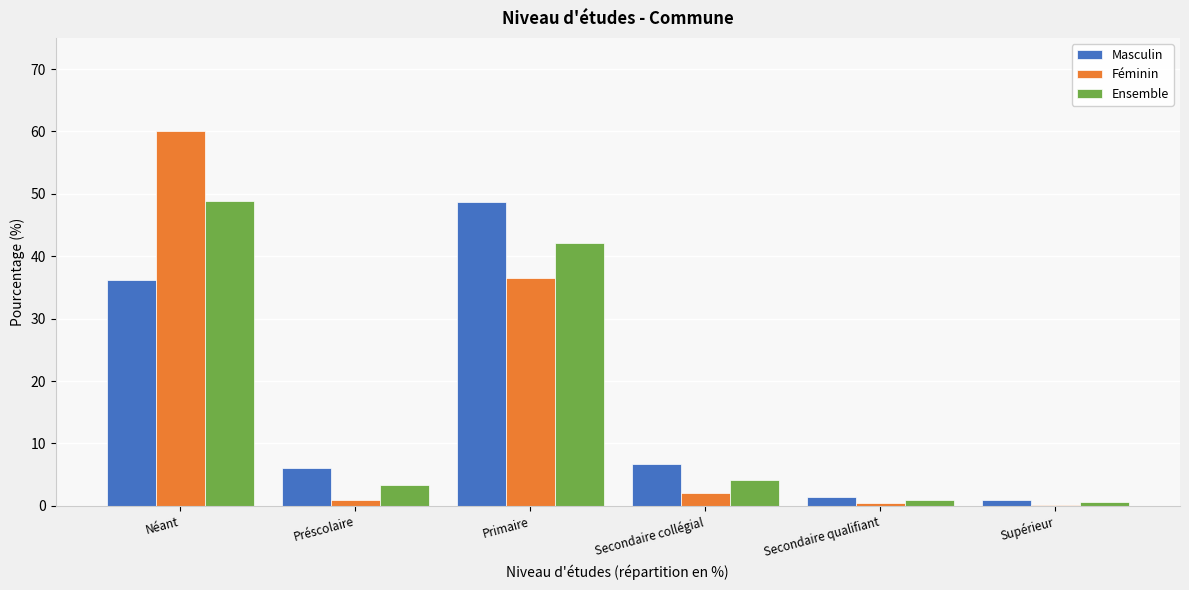

The Masculin series shows 48.7 at Primaire. True or false?

True